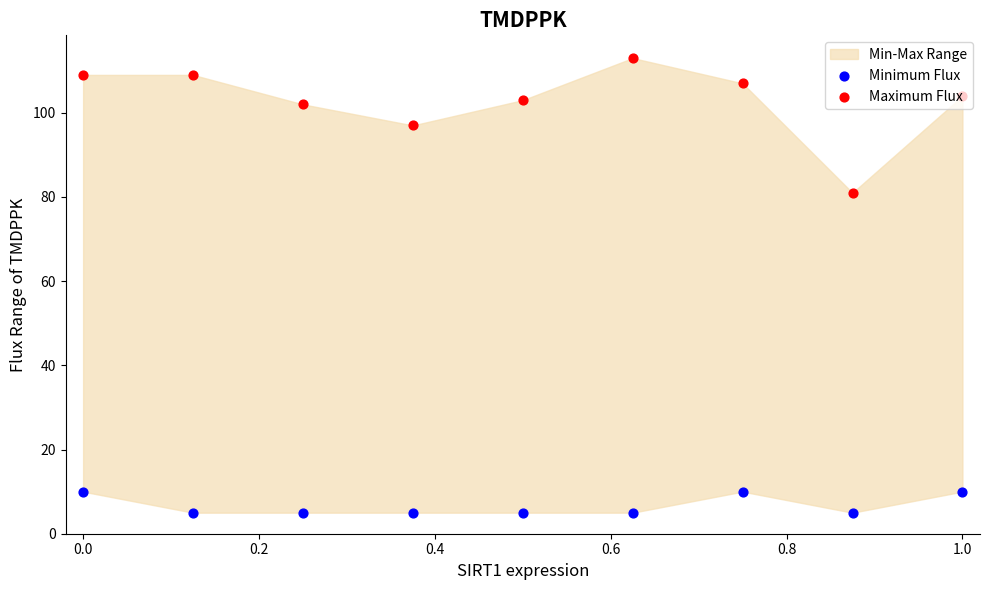

Which series has the largest total across all categories?

Maximum Flux